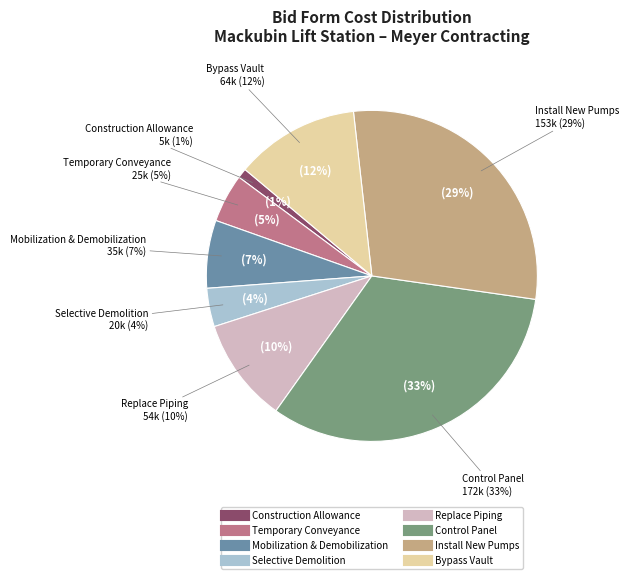

What is the largest slice in the pie chart?

Control Panel